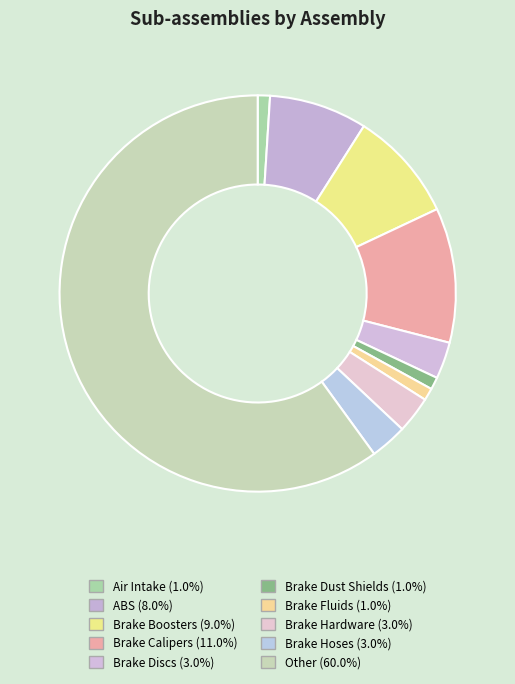

Is Brake Dust Shields the majority of the pie?

No